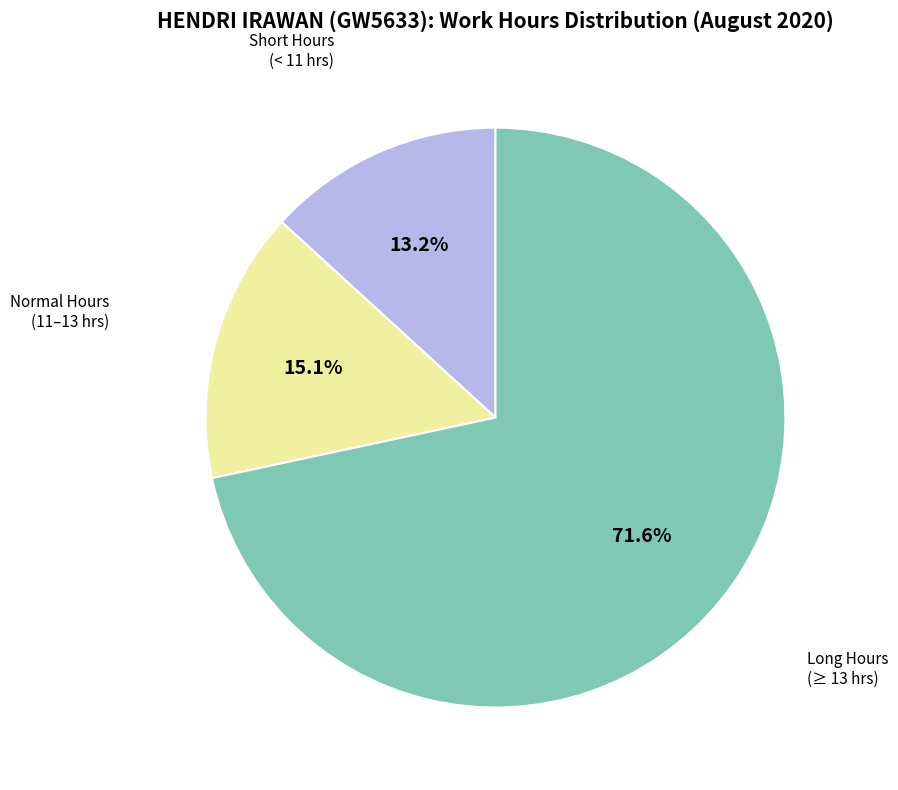

Does any single category account for the majority?

Yes